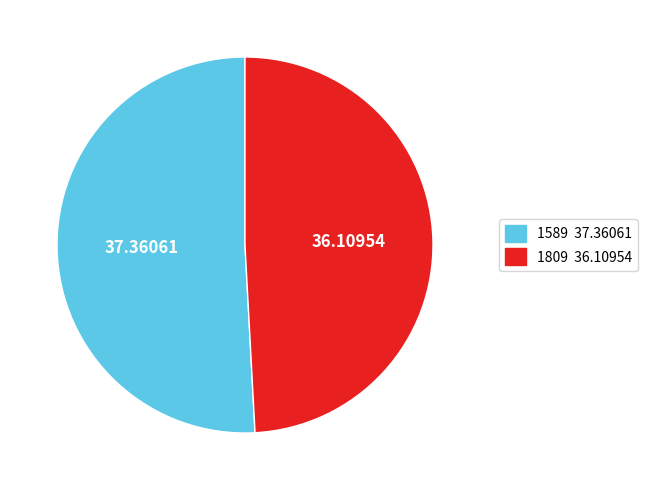

Which slice is the largest?

1589